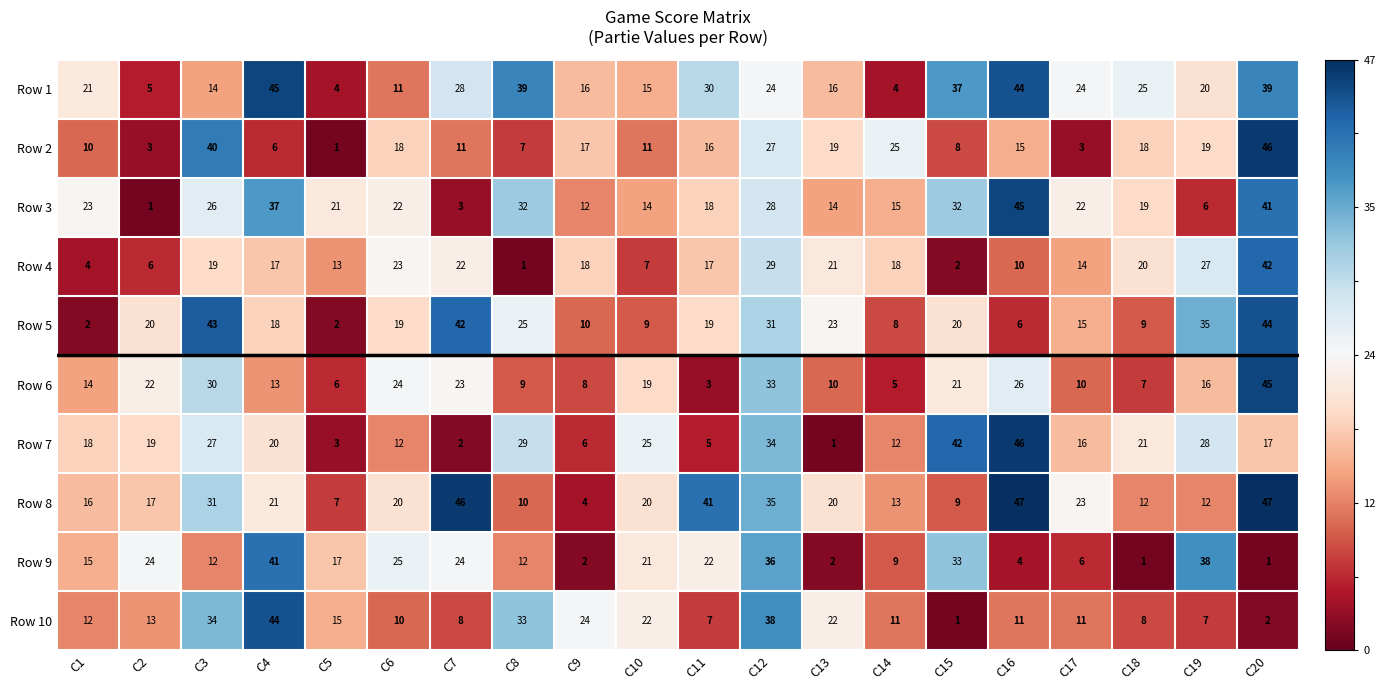

What is the difference between the highest and lowest values at C12?

14